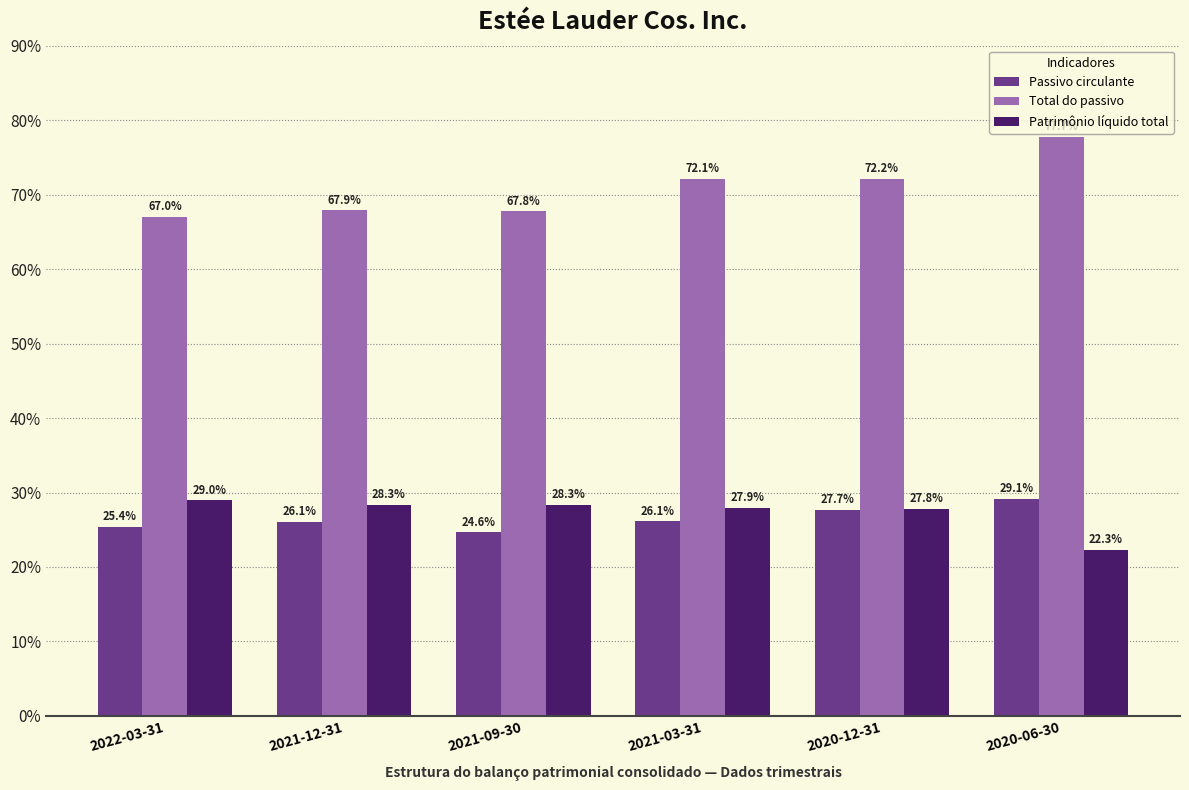

Are the bars grouped side by side (vs. stacked)?

Yes